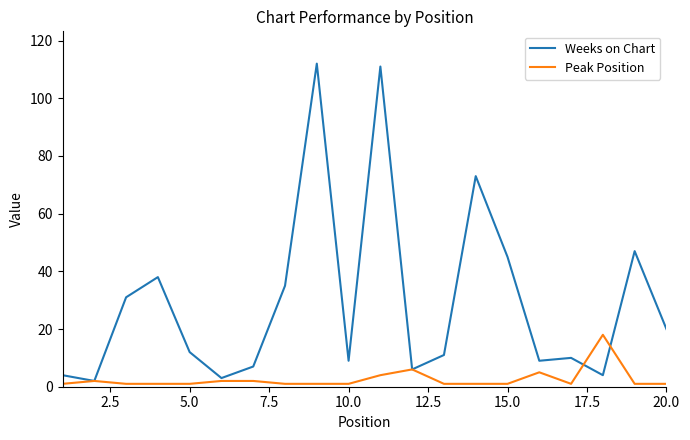

Which series has the largest range (max minus min)?

Weeks on Chart